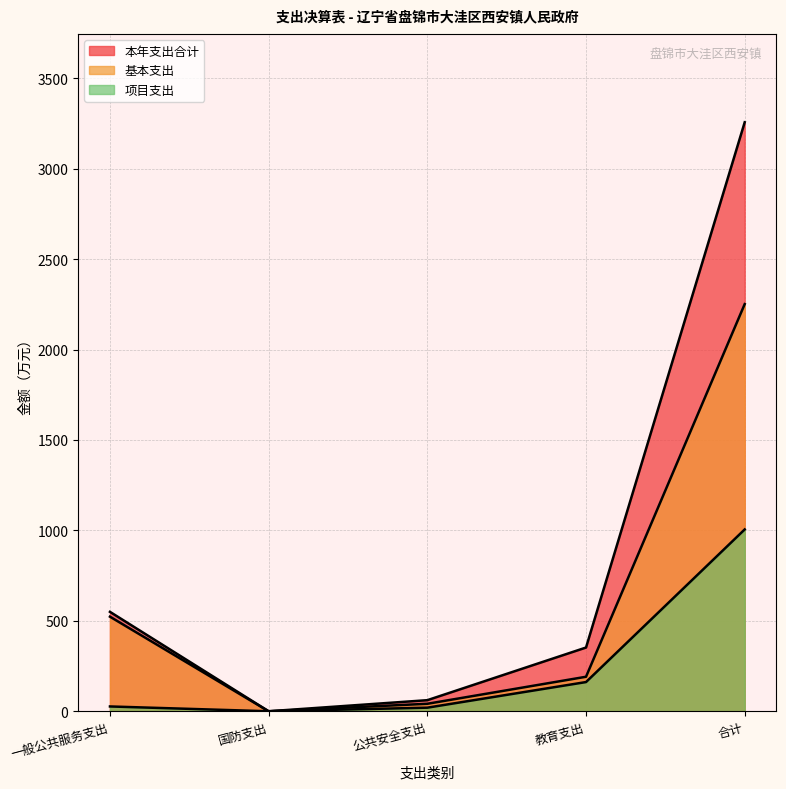

Reading left to right, list all the values displayed in this chart.

本年支出合计: 一般公共服务支出=549.8	国防支出=0.1	公共安全支出=61.4	教育支出=352.4	合计=3256.5
基本支出: 一般公共服务支出=523.1	国防支出=0.0	公共安全支出=41.4	教育支出=190.9	合计=2251.2
项目支出: 一般公共服务支出=26.7	国防支出=0.1	公共安全支出=20.0	教育支出=161.6	合计=1005.4